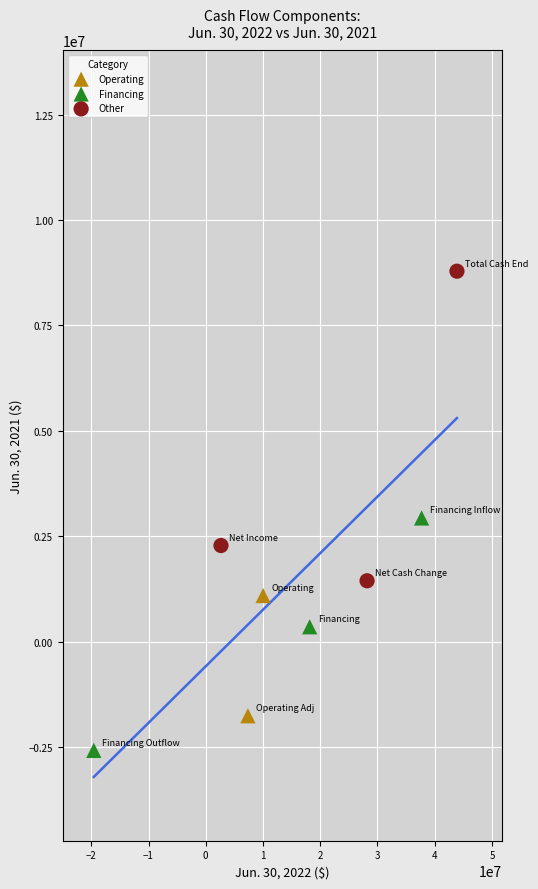

Which series has the widest spread of Y values?

Other